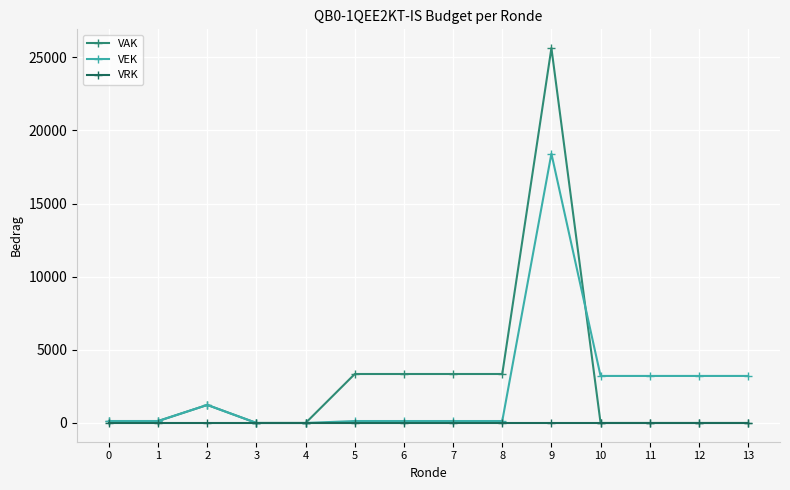

At which category does VEK reach its first local peak?

2